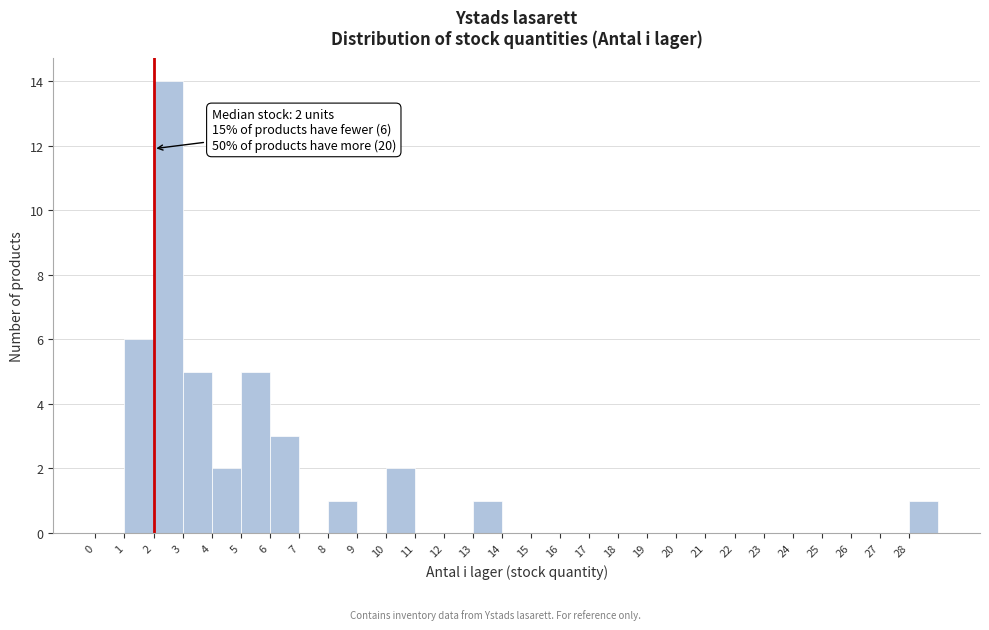

Over which range of the x-axis is the bar tallest?

2 to 3